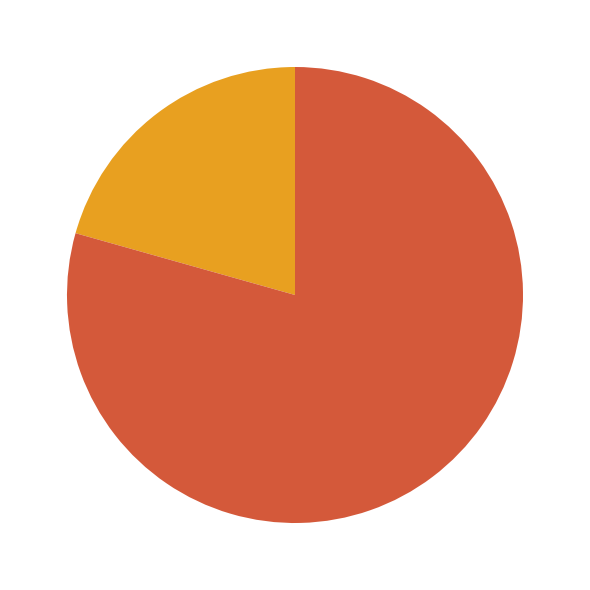

How much of the chart is everything except RCC5187?

79.4%